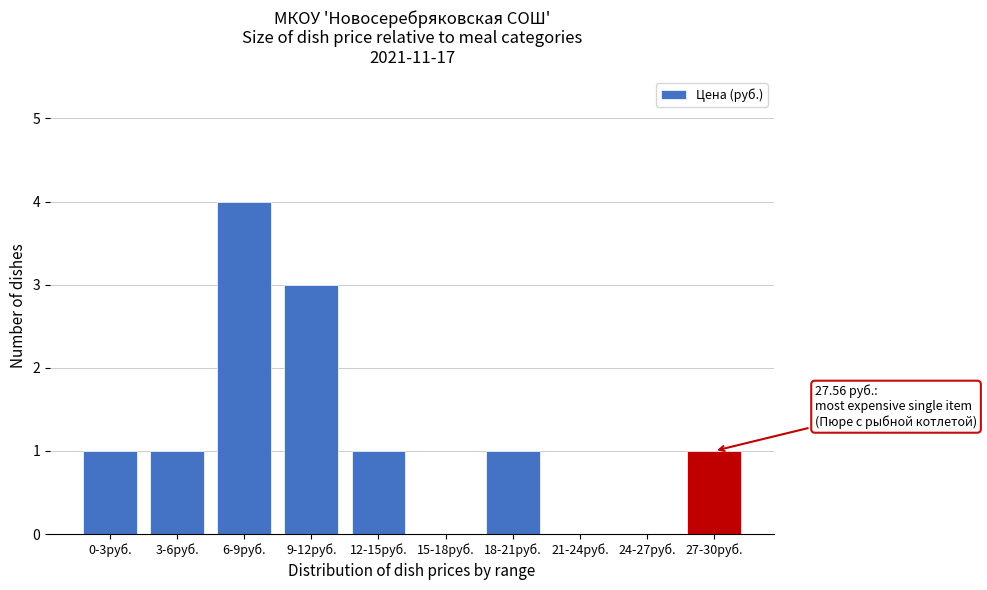

Reading left to right, what are all the values shown in this chart?

0-3руб.=1	3-6руб.=1	6-9руб.=4	9-12руб.=3	12-15руб.=1	15-18руб.=0	18-21руб.=1	21-24руб.=0	24-27руб.=0	27-30руб.=1